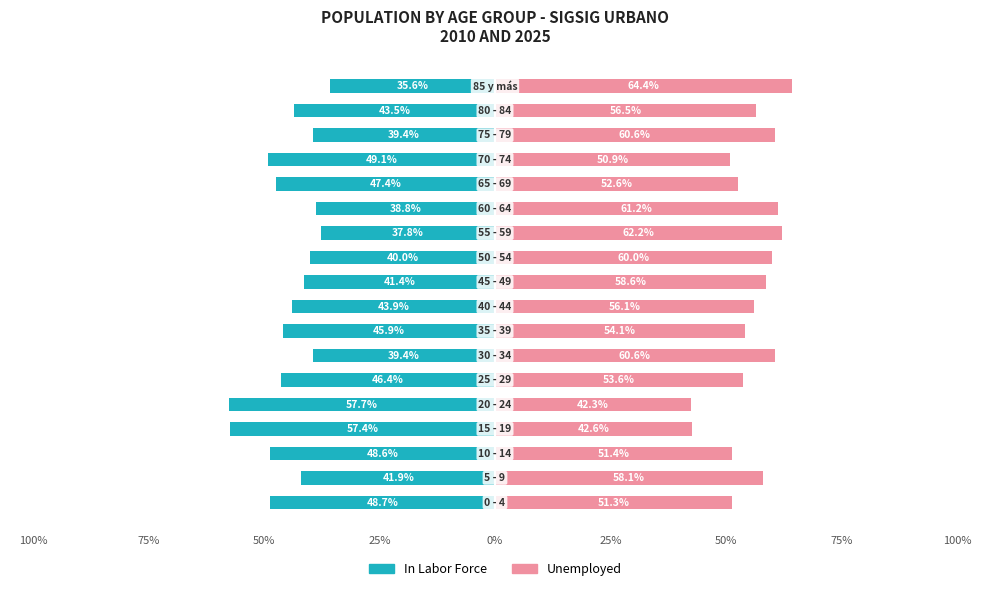

What is the difference between the highest and lowest values at 100%?

100.0